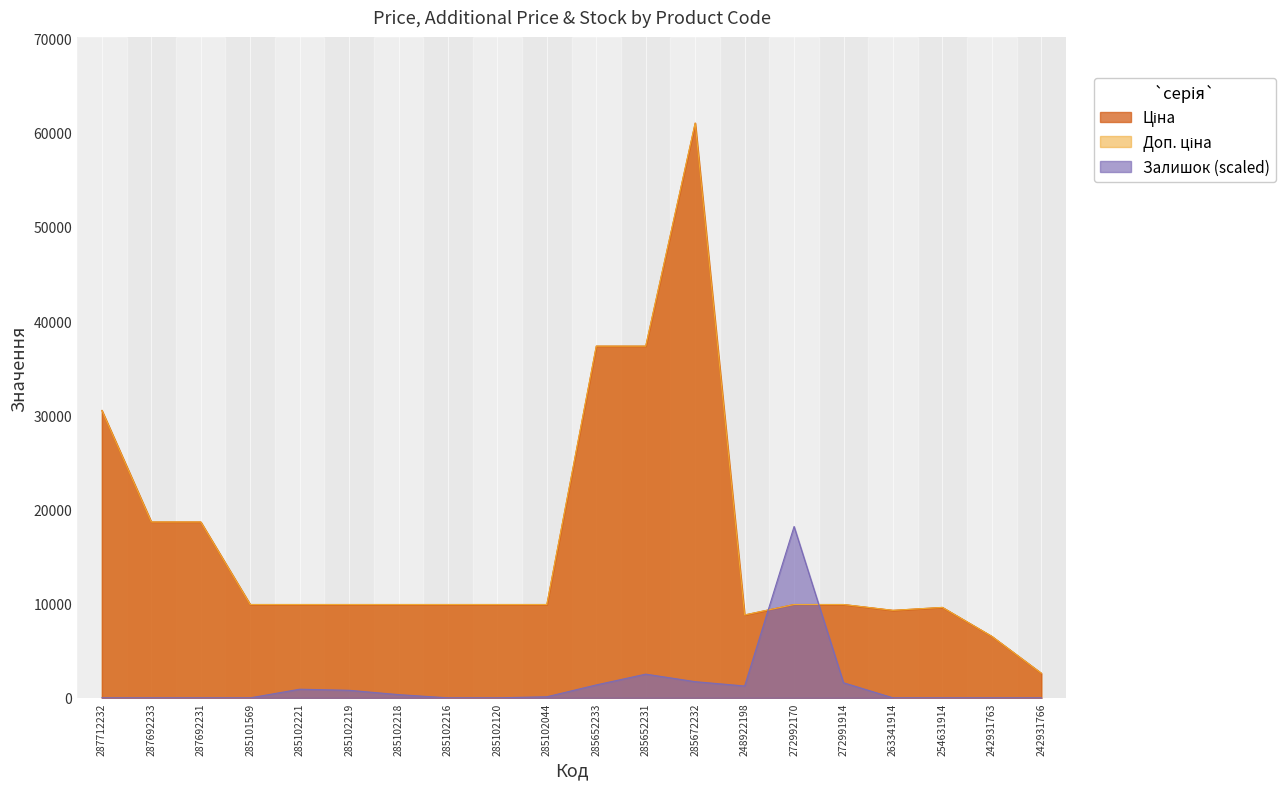

What position from the left is 285652231?

12